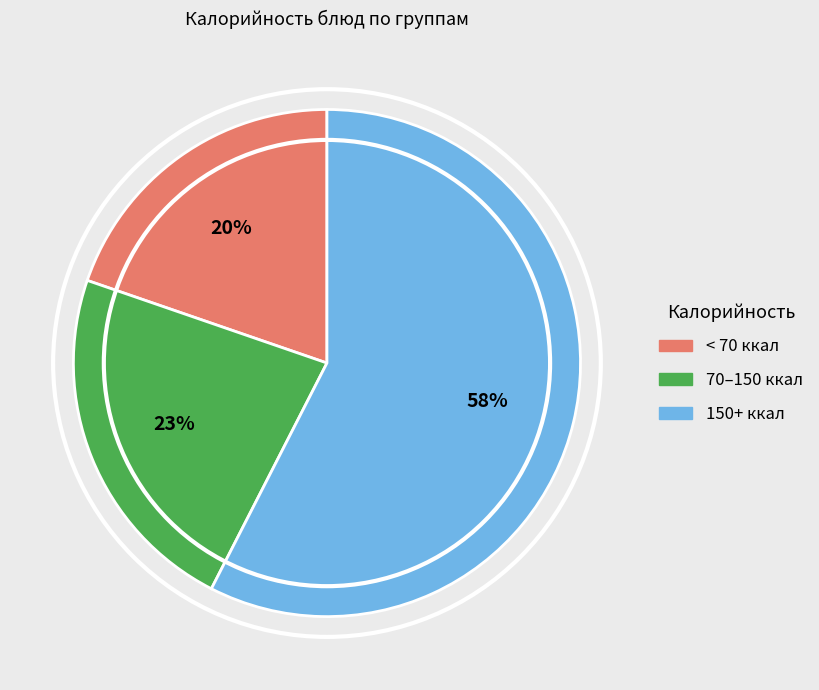

What percentage is the 70–150 ккал slice, to the nearest percent?

23%